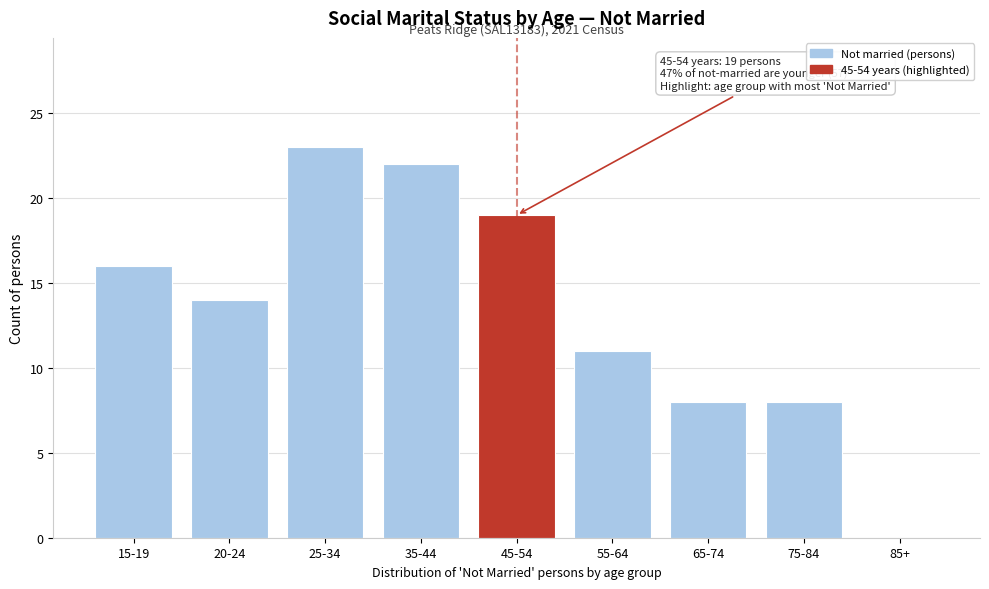

Reading left to right, transcribe all the data shown in this chart.

15-19=16	20-24=14	25-34=23	35-44=22	45-54=19	55-64=11	65-74=8	75-84=8	85+=0